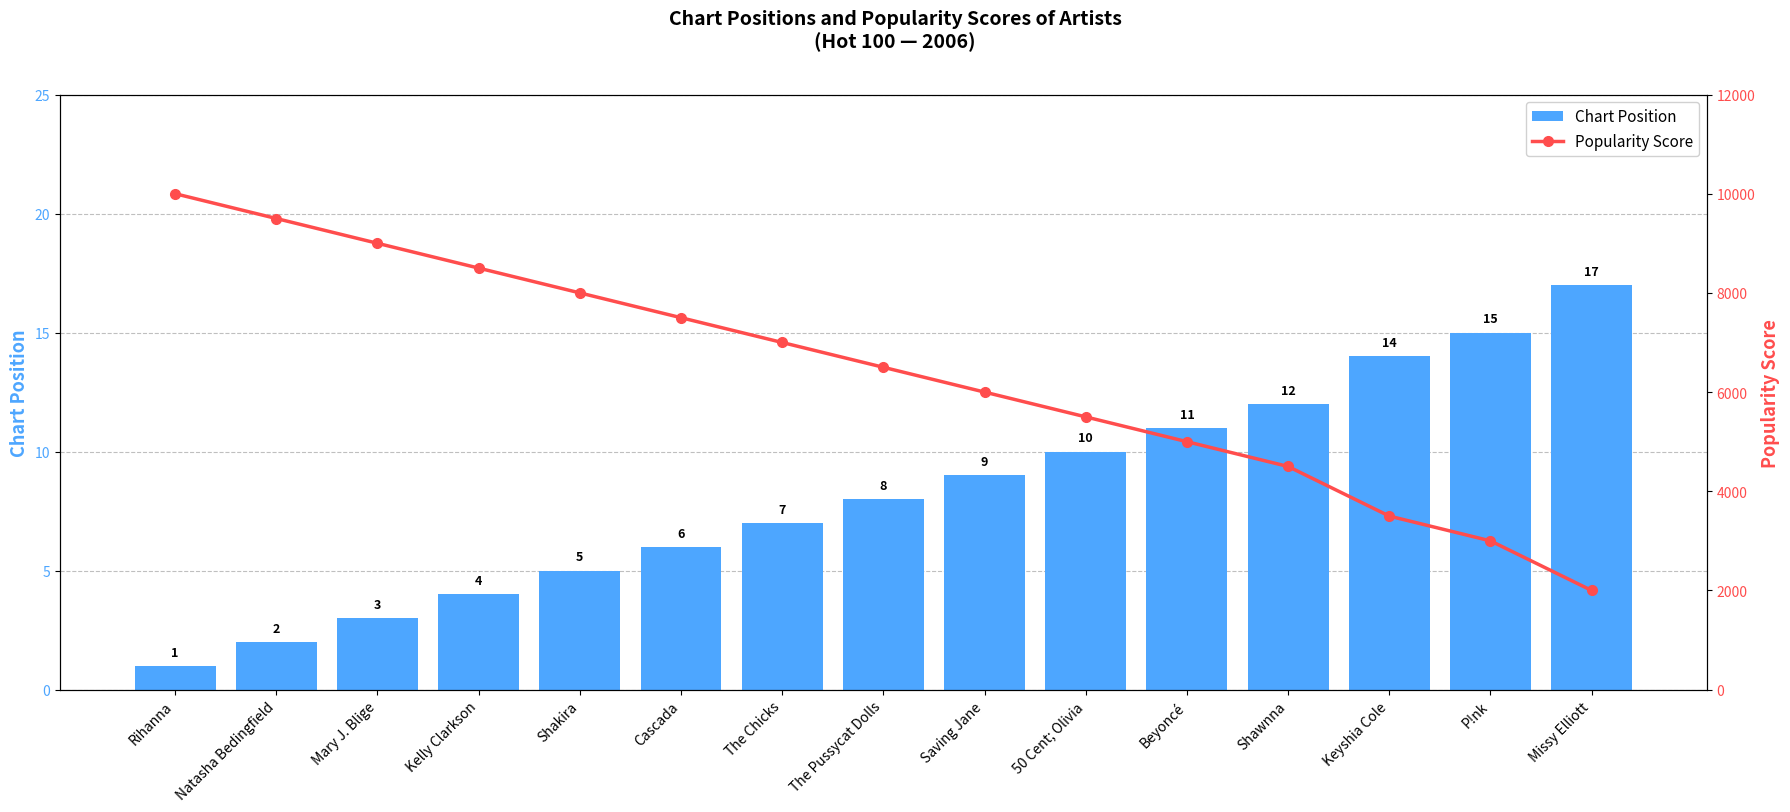

Rank the categories by Chart Position value from highest to lowest.

Missy Elliott, P!nk, Keyshia Cole, Shawnna, Beyoncé, 50 Cent; Olivia, Saving Jane, The Pussycat Dolls, The Chicks, Cascada, Shakira, Kelly Clarkson, Mary J. Blige, Natasha Bedingfield, Rihanna